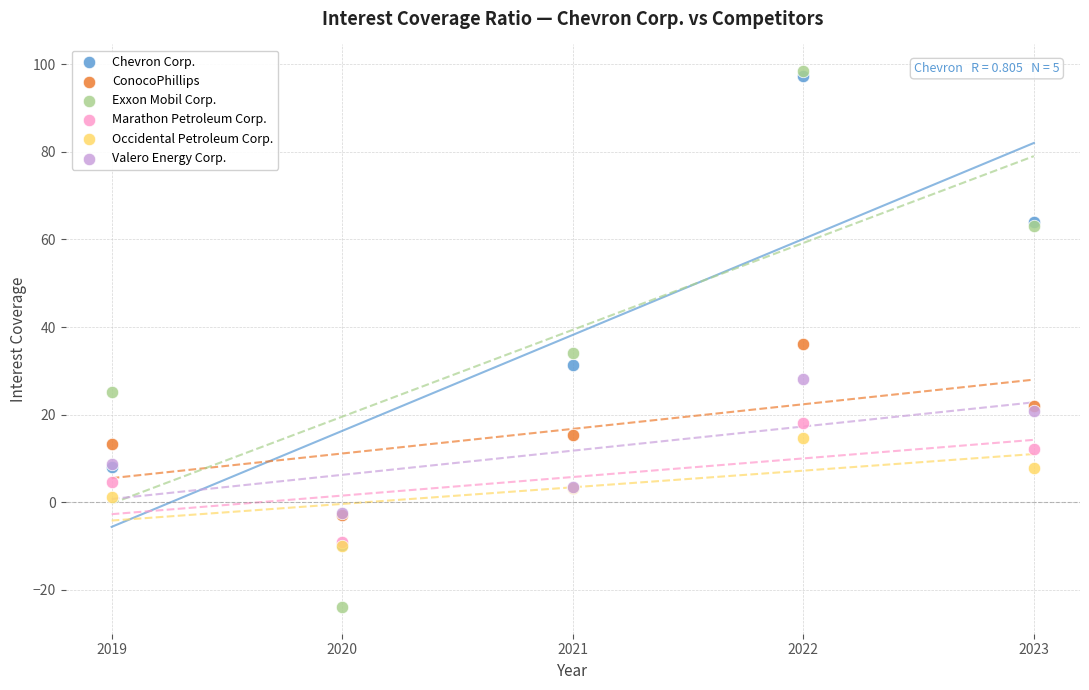

In the Chevron Corp. series, what Y value is closest to 43?

31.4